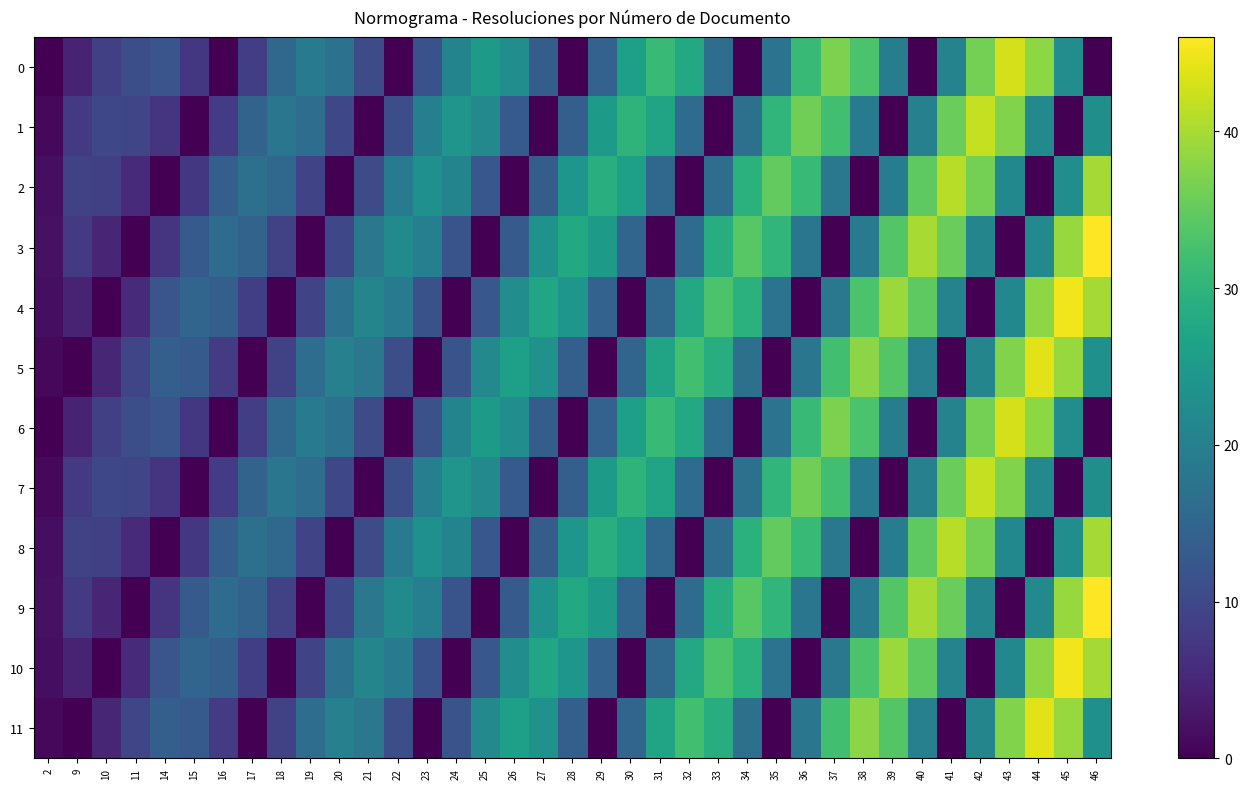

Which series has the largest total across all categories?

10